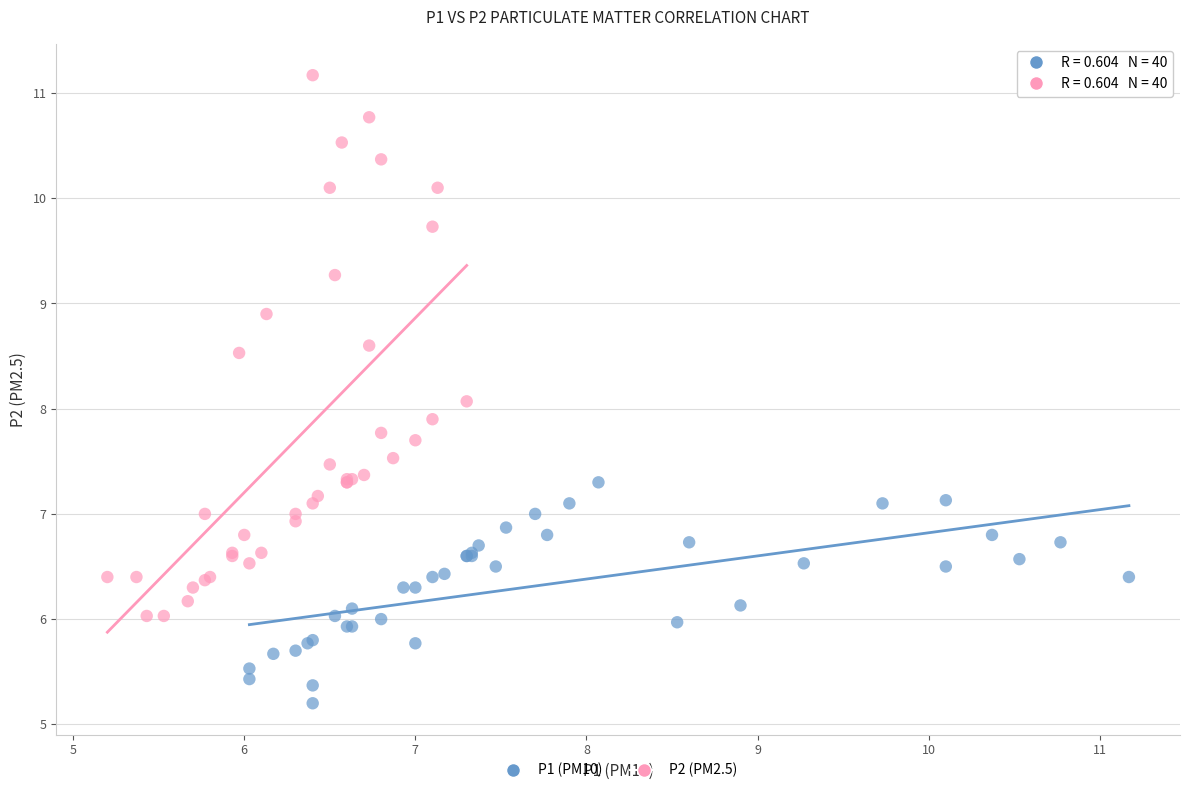

Which series contains the lowest Y value?

P1 (PM10)